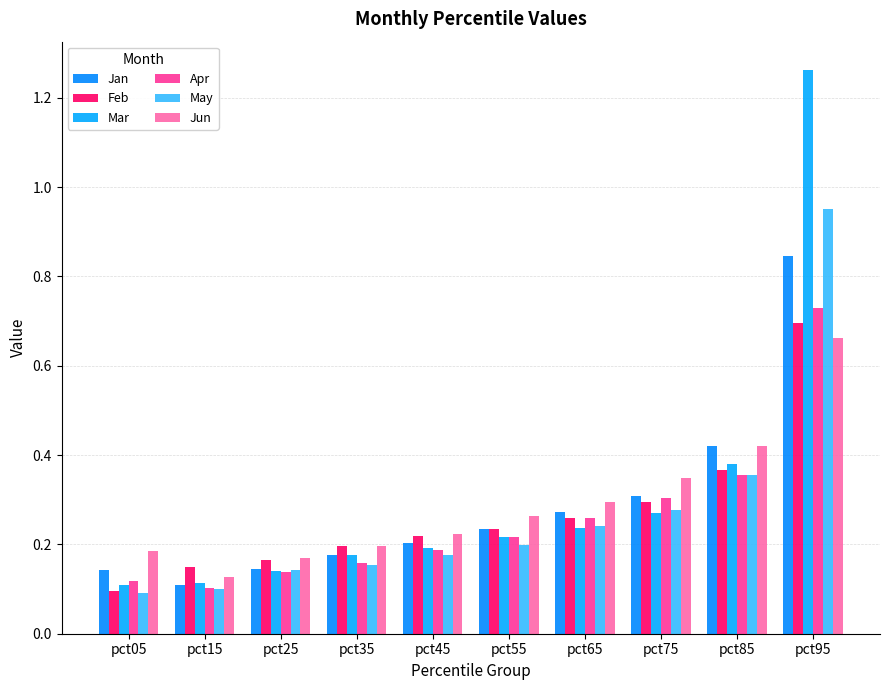

True or false: Jan has a value of 0.1 at pct05.

True